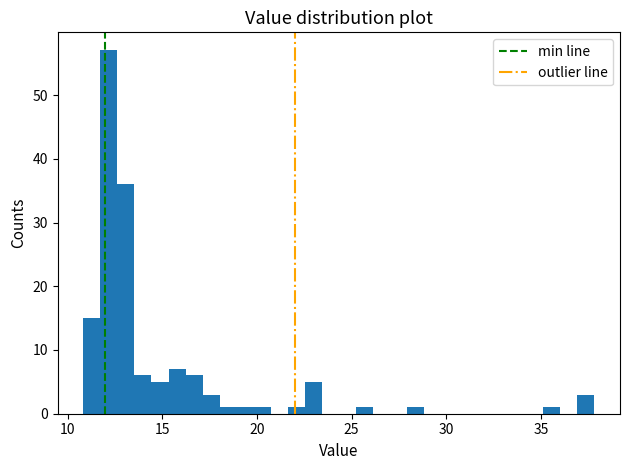

Around what value on the x-axis is the tallest bar? Give the approximate position of its centre, as read against the axis.

12.0